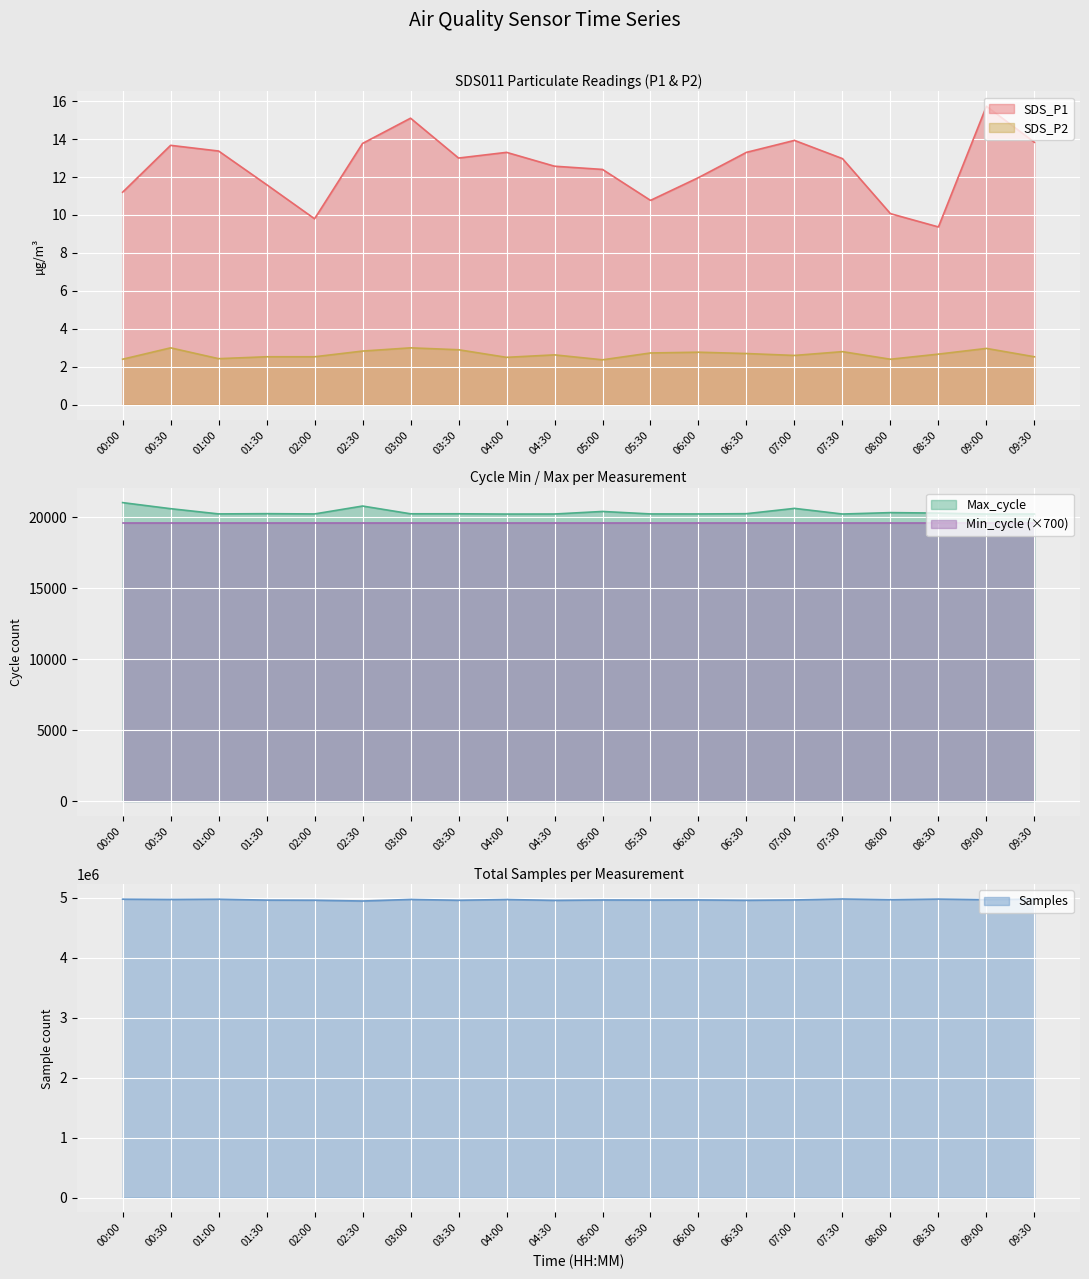

Which series has the largest total across all categories?

Samples